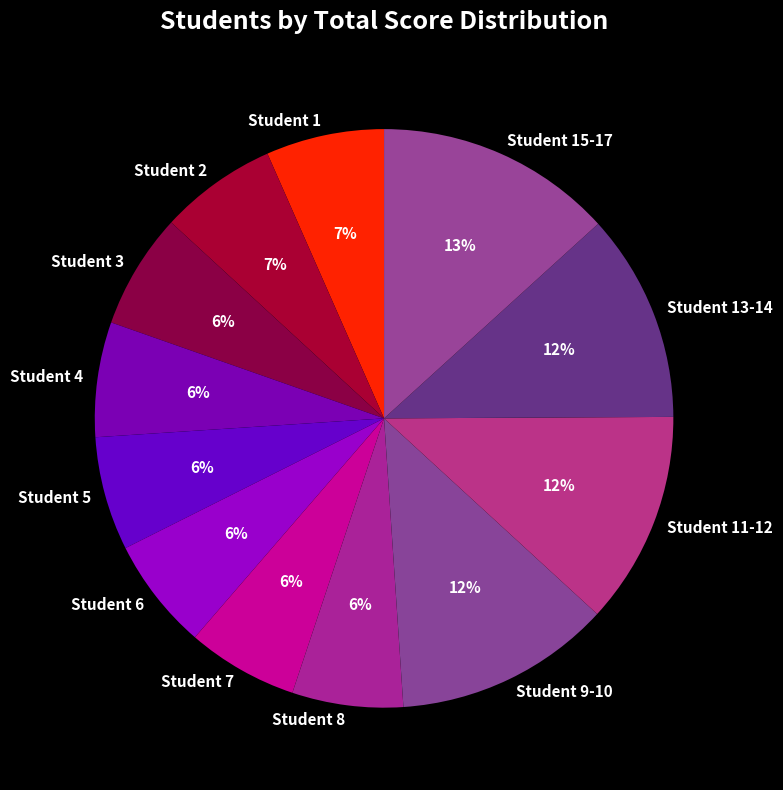

What is the largest slice in the pie chart?

Student 15-17